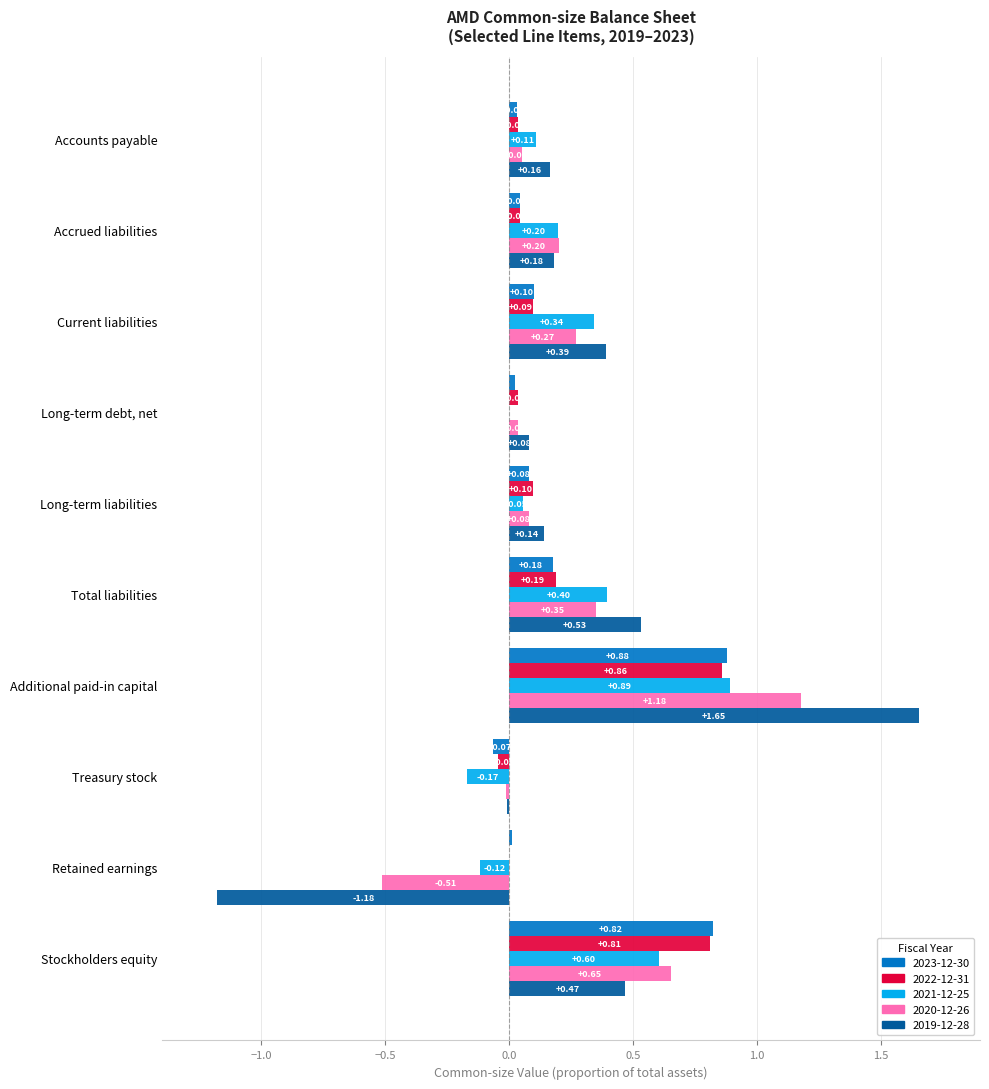

Is the value of 2023-12-30 at Treasury stock greater than the value of 2019-12-28 at Retained earnings?

Yes